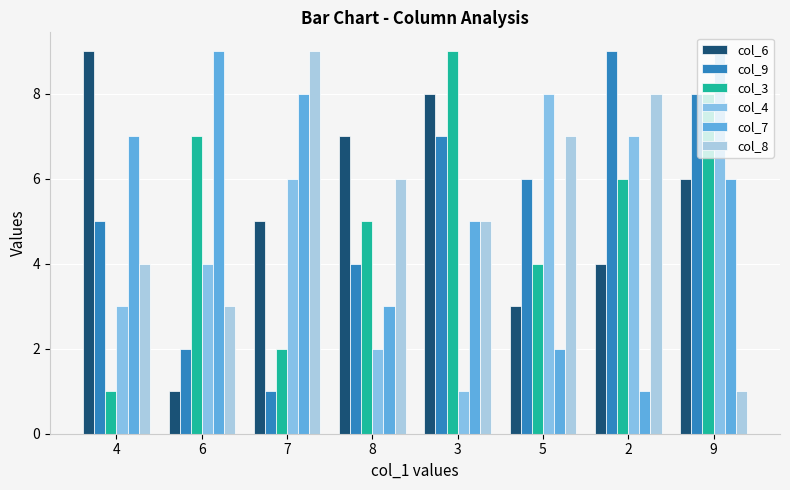

How many bars are there in total?

48